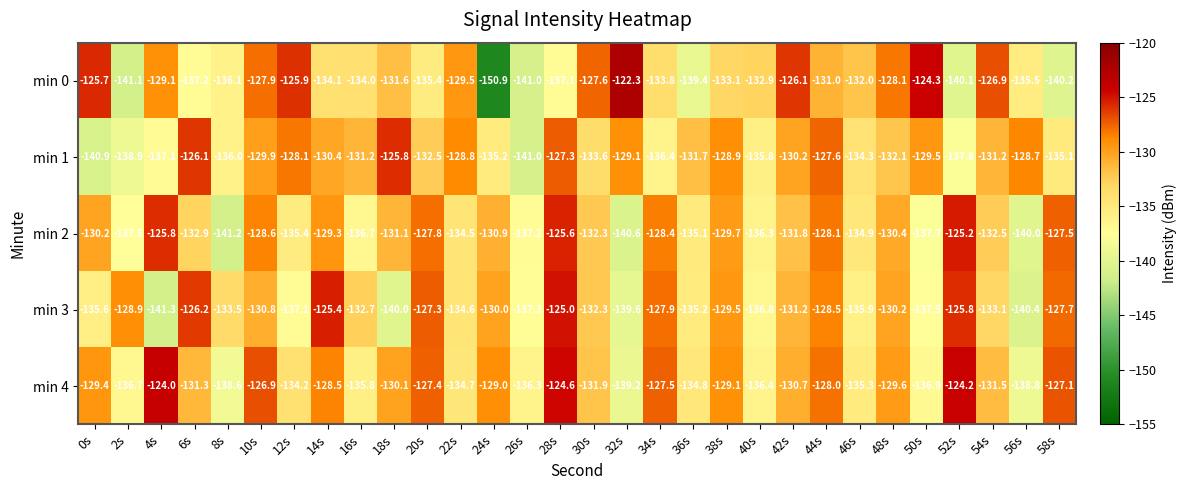

Is the value of min 2 at 0s greater than the value of min 0 at 18s?

Yes